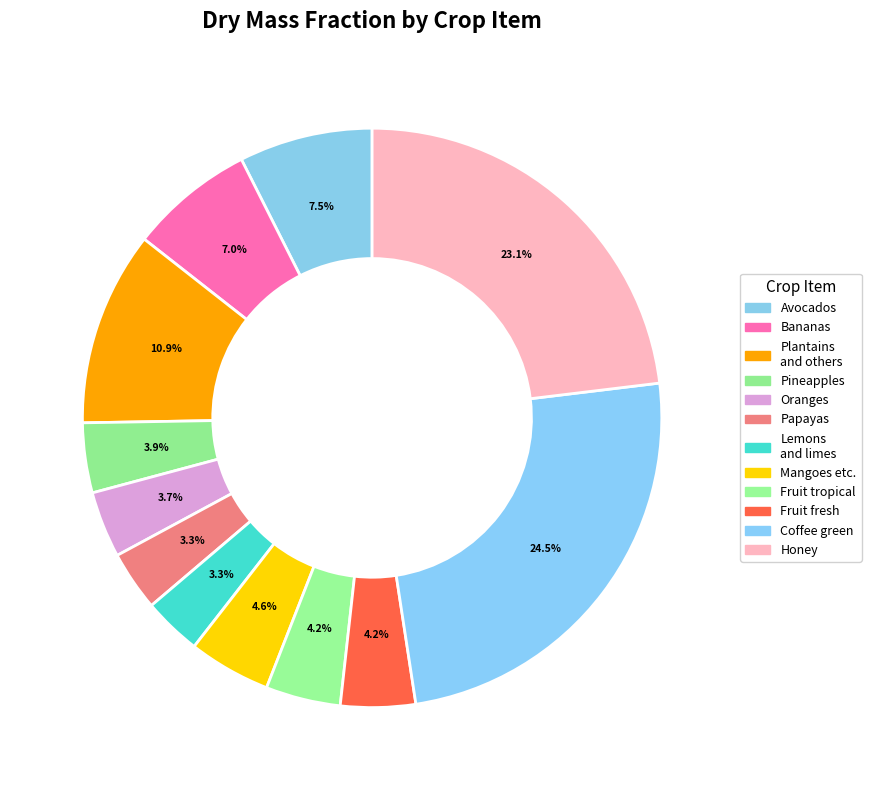

How many slices are in this pie chart?

12